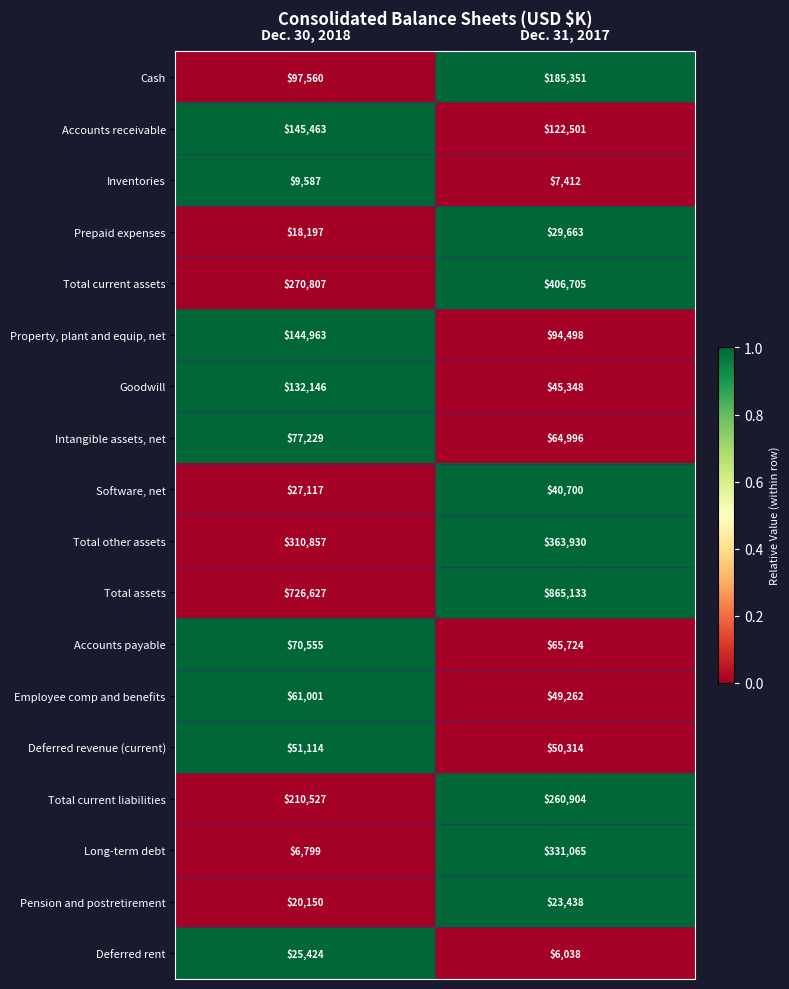

What is the sum of the Pension and postretirement values at Dec. 30, 2018 and Dec. 31, 2017?

43588